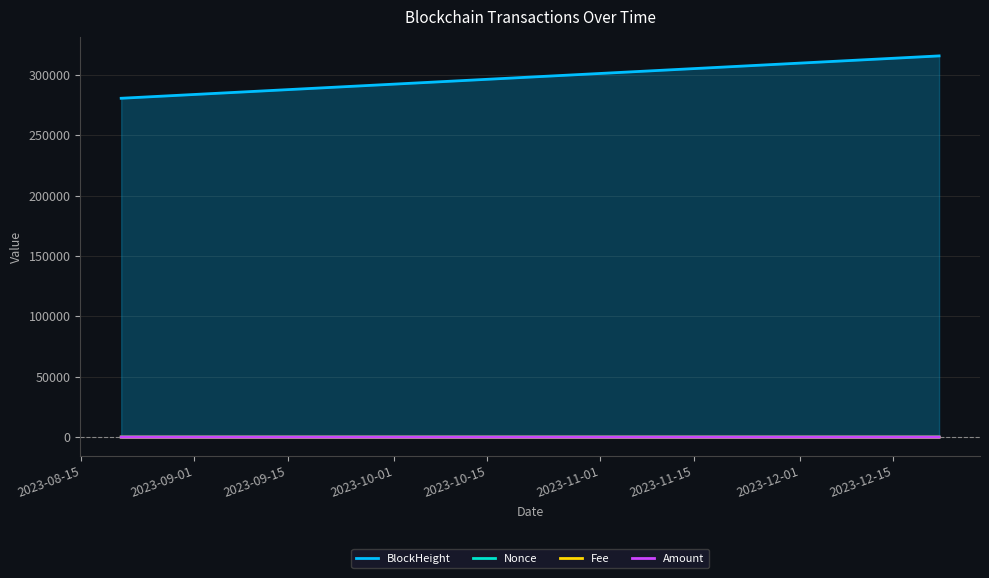

Which series has the largest range (max minus min)?

BlockHeight